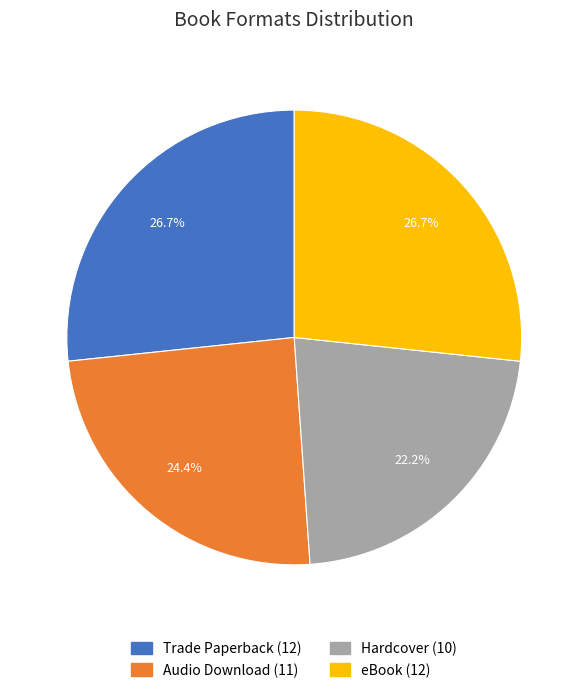

To the nearest percent, what is the average slice percentage?

25%